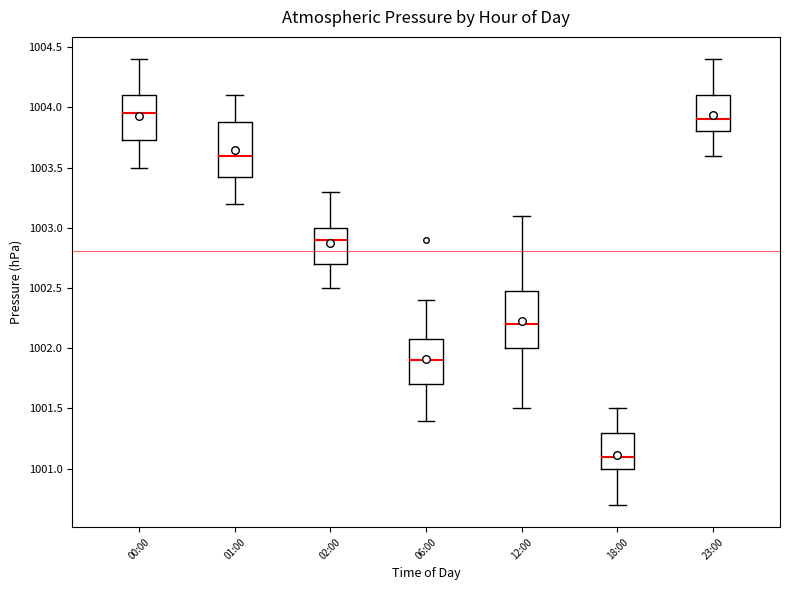

Which box's median line is the lowest?

18:00